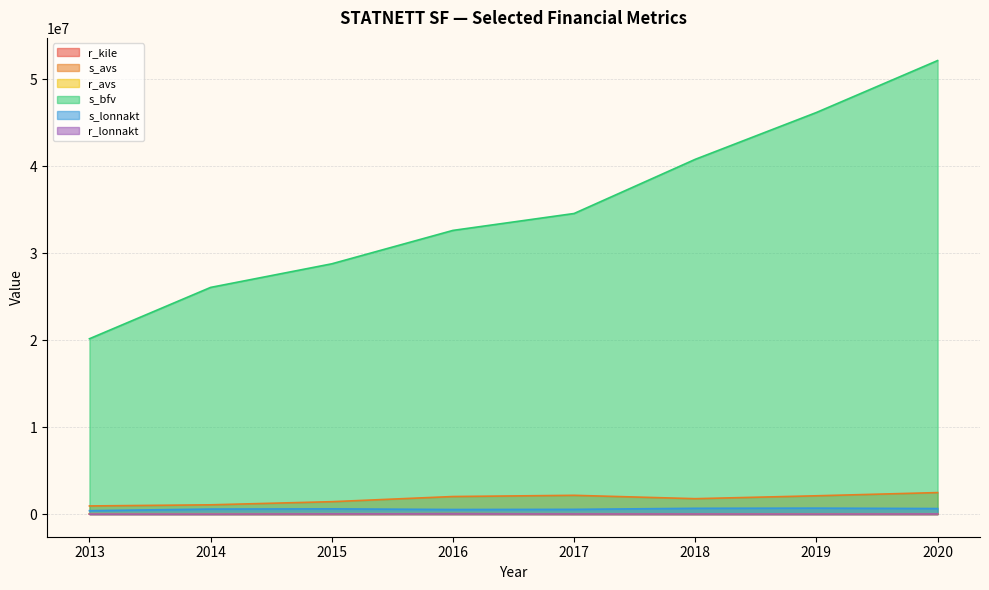

At which category is the sum across all series the highest?

2020